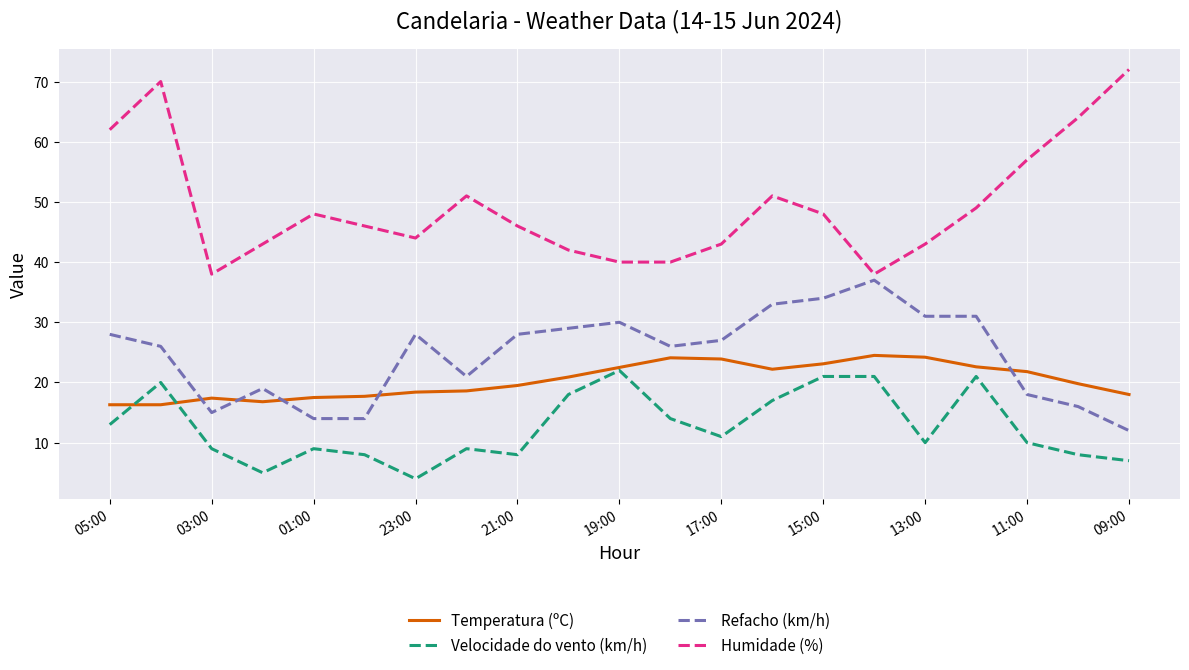

What is the minimum value shown in the chart?

4.0